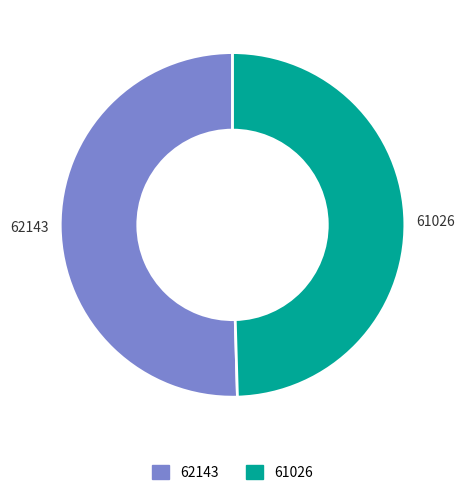

How many slices are in this pie chart?

2